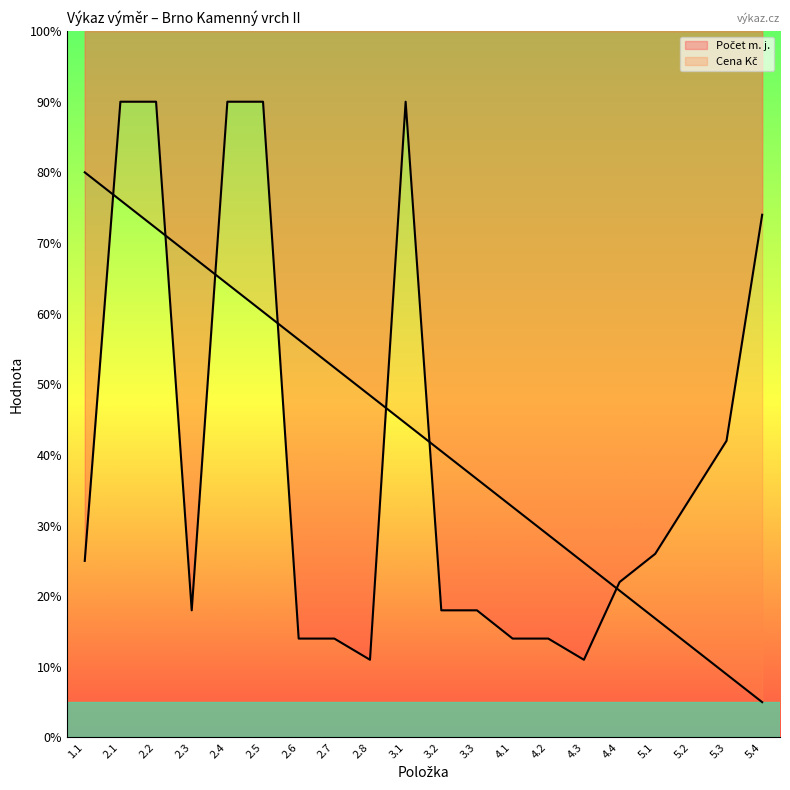

Reading left to right, what are all the values shown in this chart?

1.1=25	2.1=90	2.2=90	2.3=18	2.4=90	2.5=90	2.6=14	2.7=14	2.8=11	3.1=90	3.2=18	3.3=18	4.1=14	4.2=14	4.3=11	4.4=22	5.1=26	5.2=34	5.3=42	5.4=74